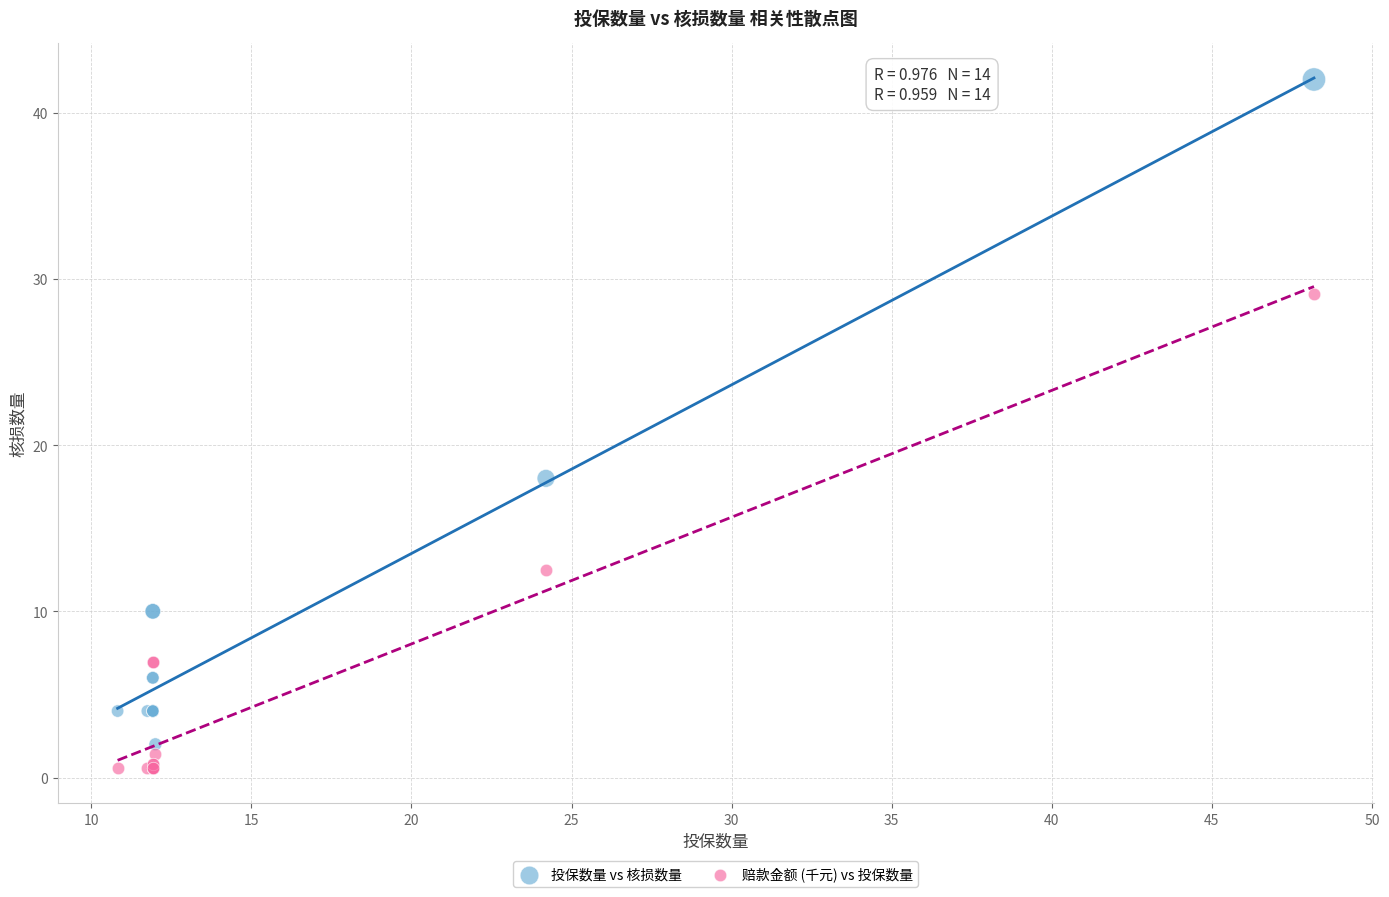

Which series contains the highest Y value?

投保数量 vs 核损数量